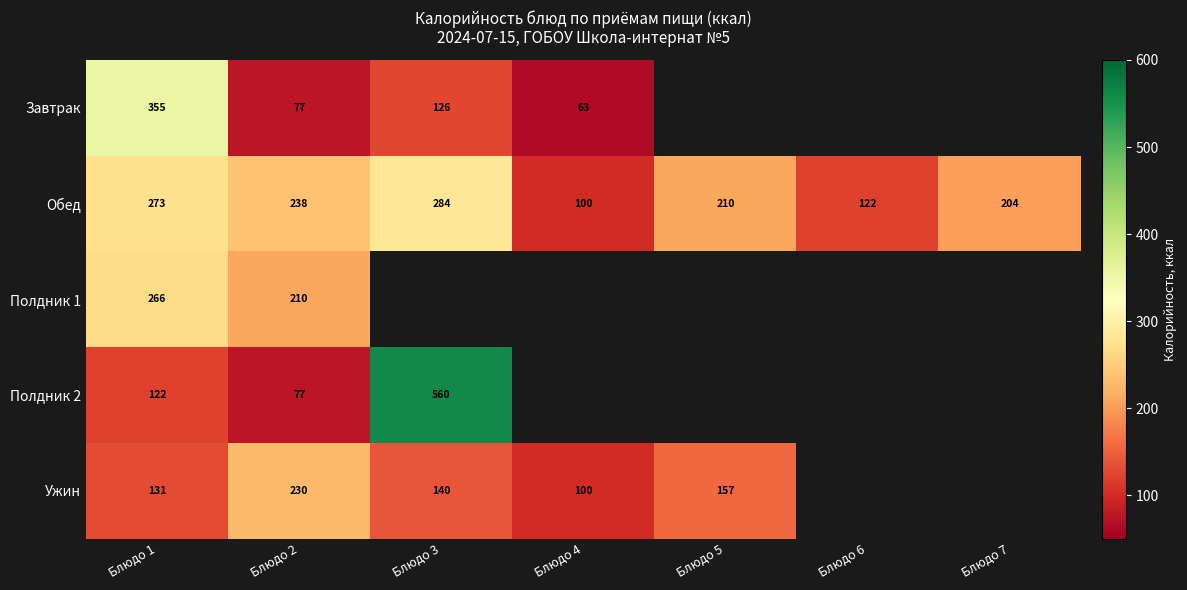

What value does the Обед series have at Блюдо 6, to the nearest 10?

120